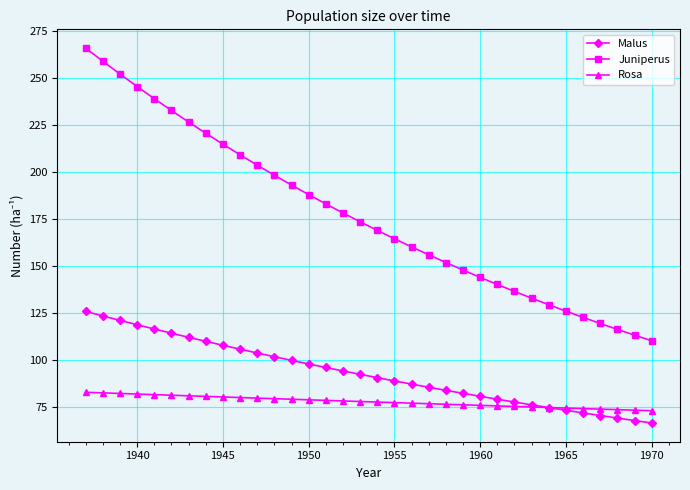

List the series in order of their overall mean, lowest first.

Rosa, Malus, Juniperus